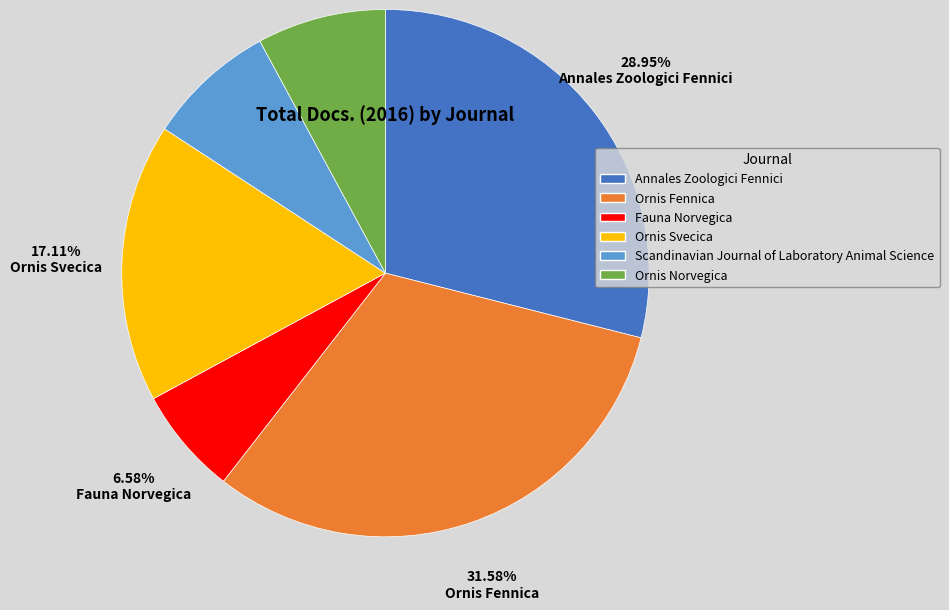

Which slice is the smallest?

Fauna Norvegica